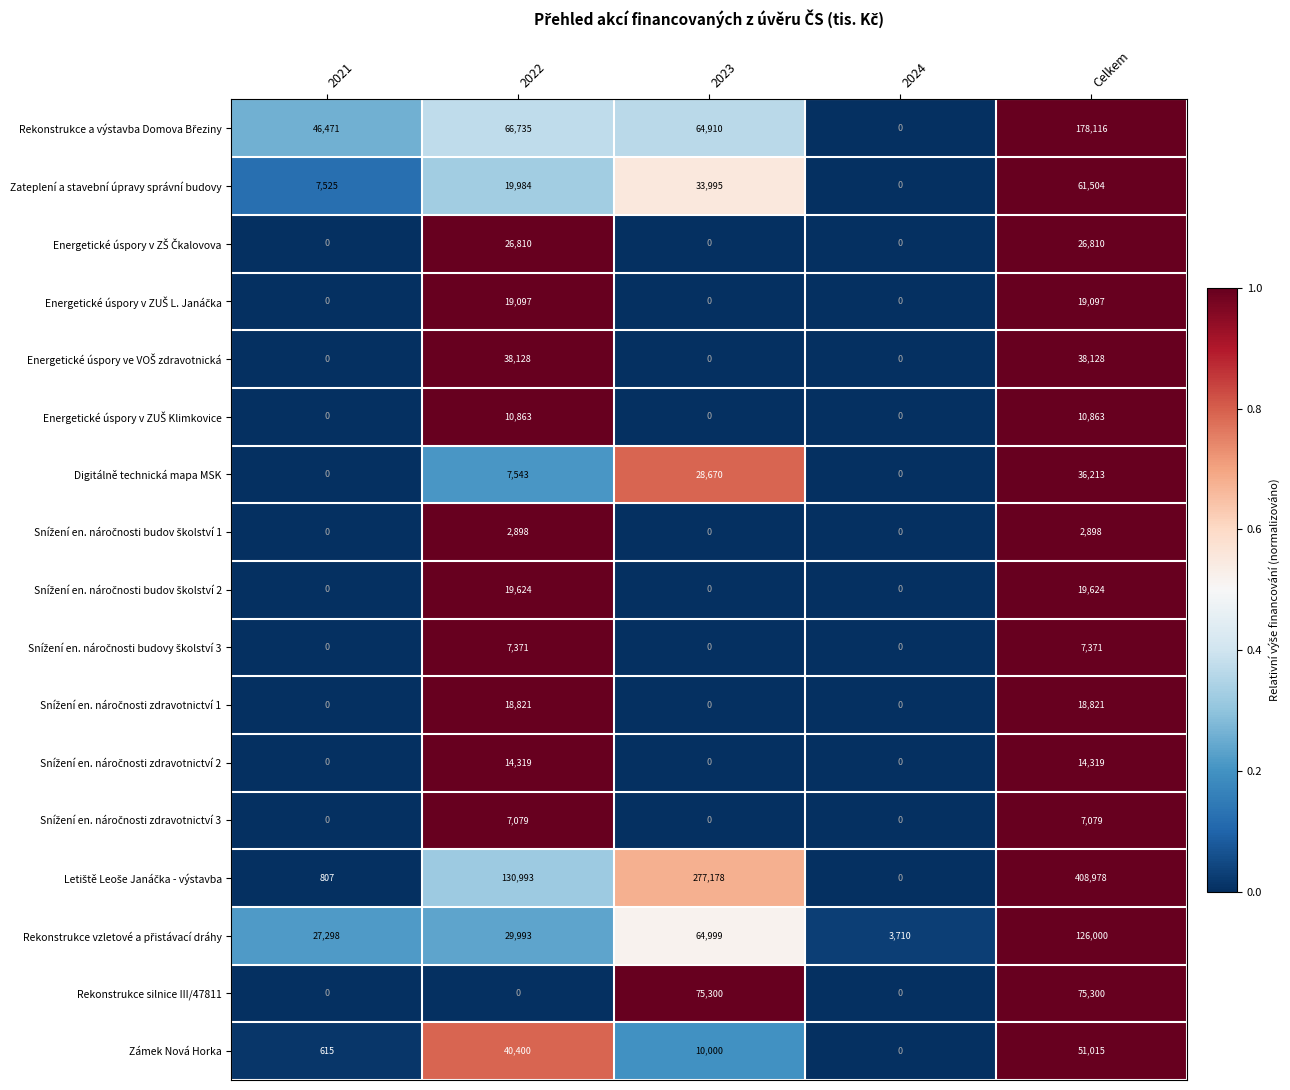

How many series are shown in this chart?

17